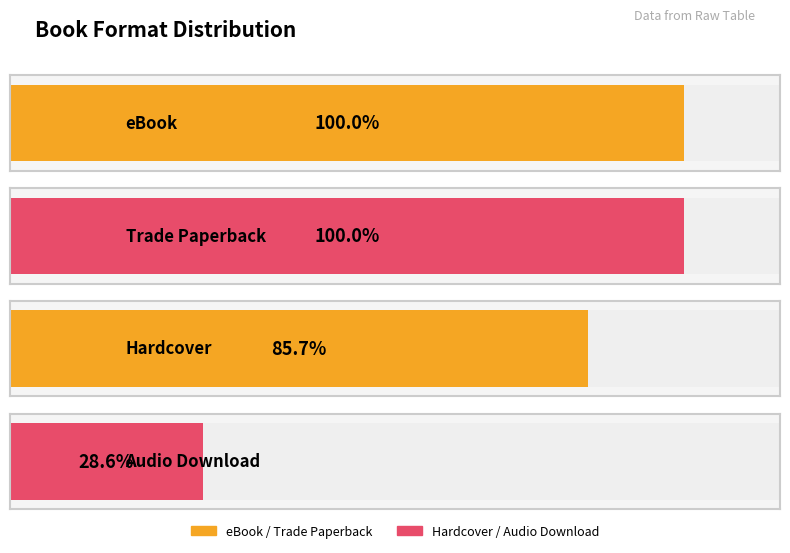

What is the ratio of the value at eBook to the value at Trade Paperback?

1.0